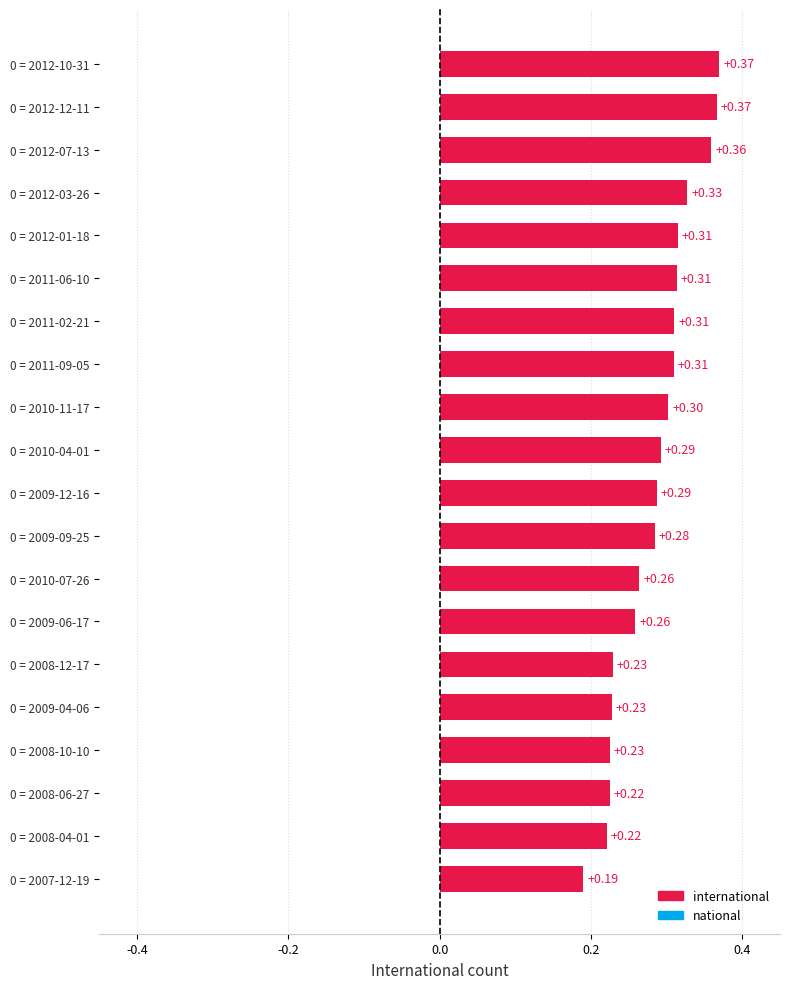

What is the average value?

0.3